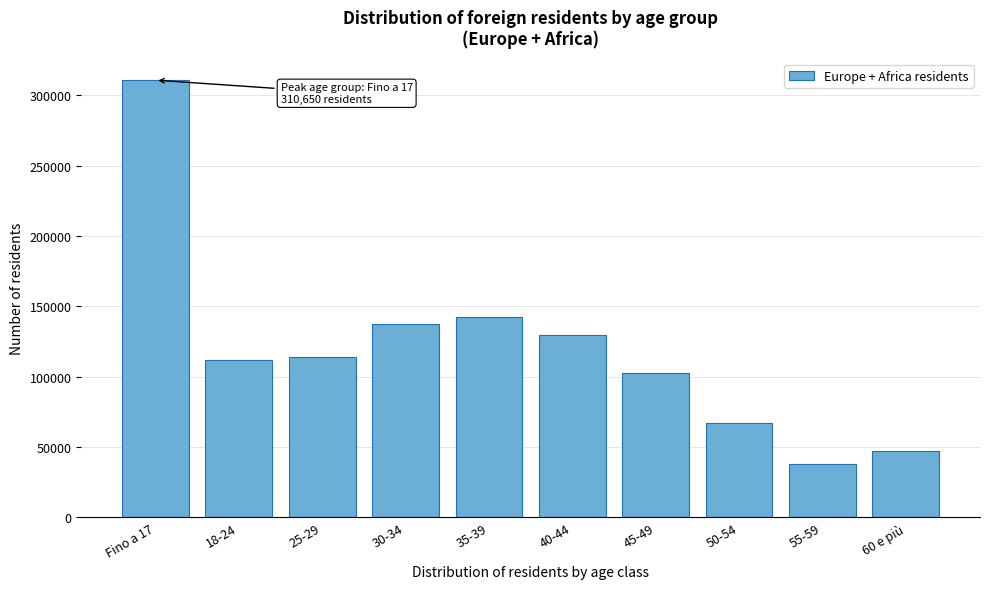

Reading left to right, list all the values displayed in this chart.

310650	111891	113817	137545	142228	129531	102619	66898	37978	47400